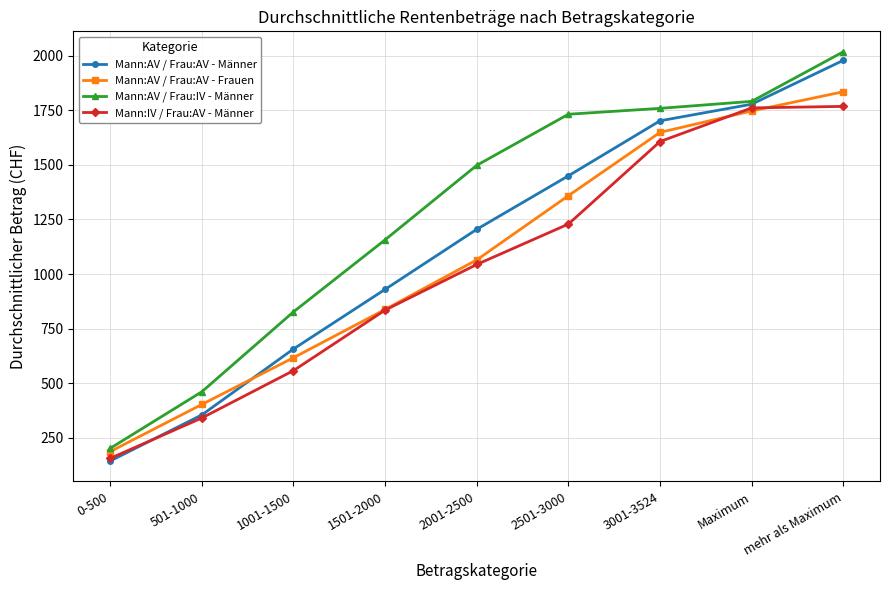

What is the minimum value shown in the chart?

144